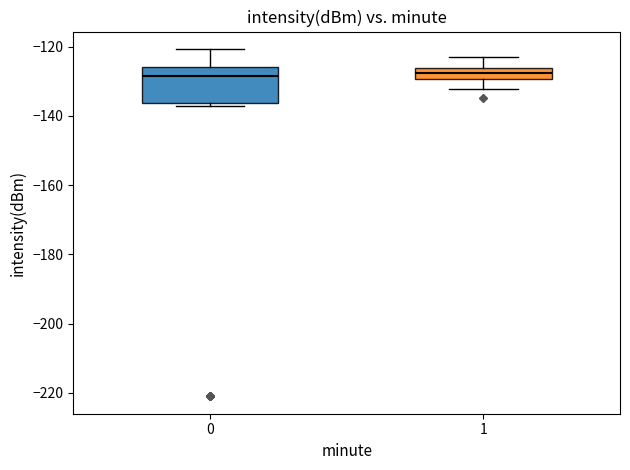

Reading left to right, read every box against the y-axis: the position of its median line, the range the box covers, and the ends of its whiskers. The values are not printed on the chart, so give them approximately, as read against the axis.

0: median -128, box -136 to -126, whiskers -138 to -120
1: median -128, box -130 to -126, whiskers -132 to -122